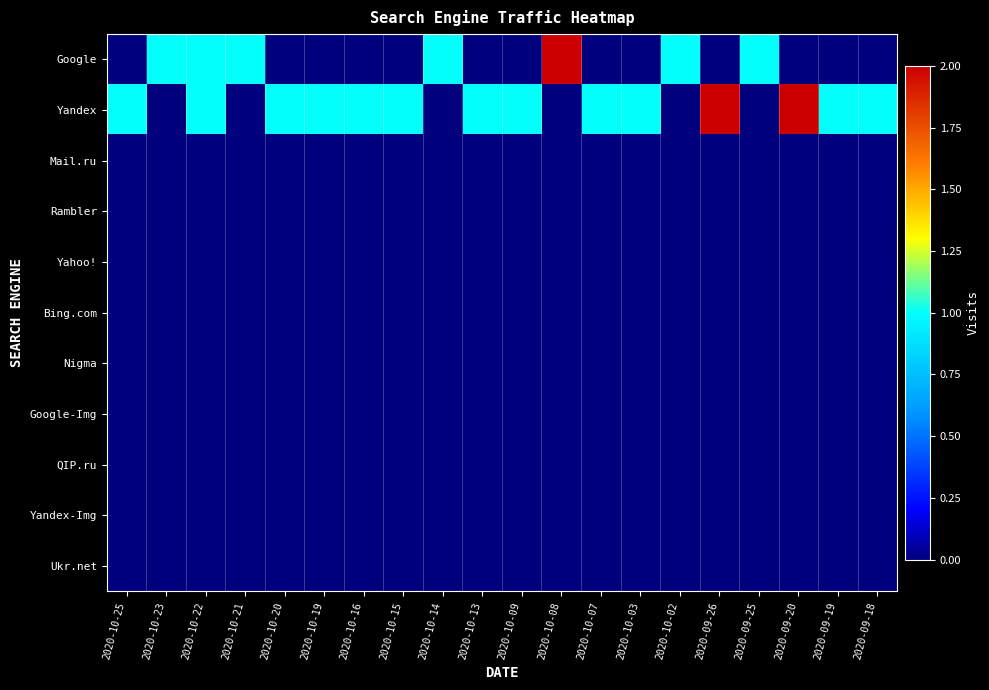

Between 2020-10-09 and 2020-09-19, which is larger?

2020-10-09